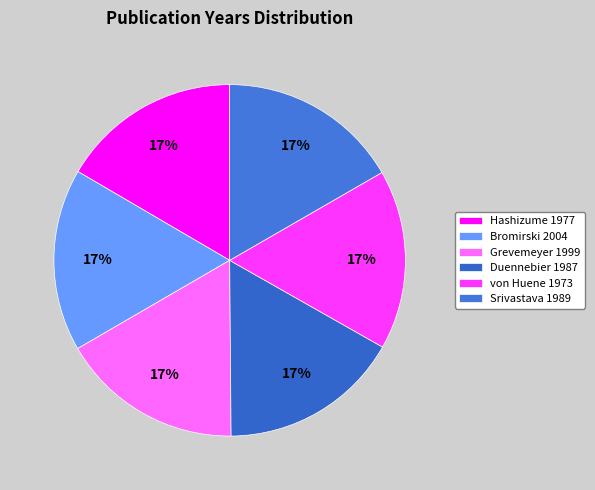

The Bromirski 2004 slice represents 25% of the pie. True or false?

False